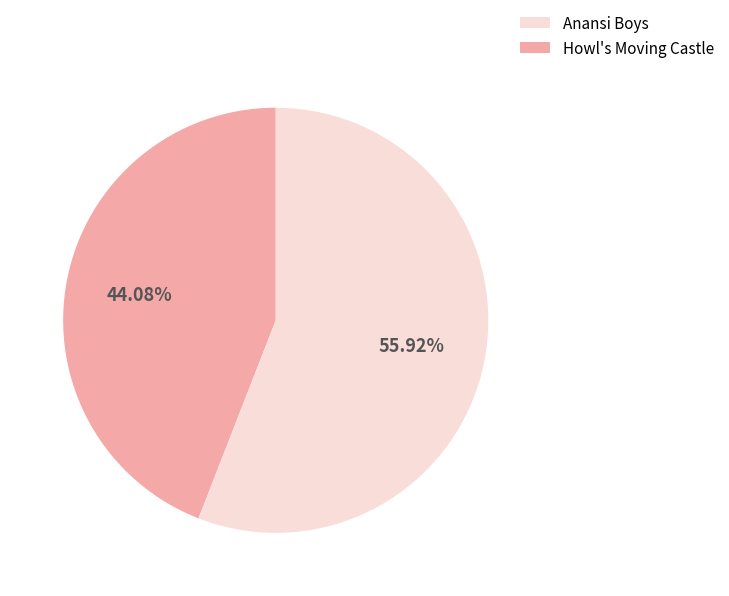

Does any single category account for the majority?

Yes